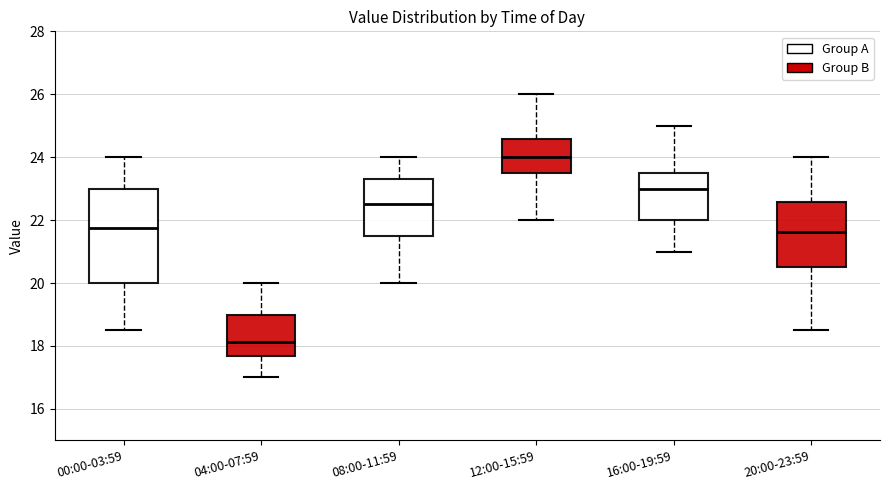

Where does the lower whisker of the box for 08:00-11:59 end on the y-axis? The values are not printed on the chart, so give them approximately, as read against the axis.

20.0